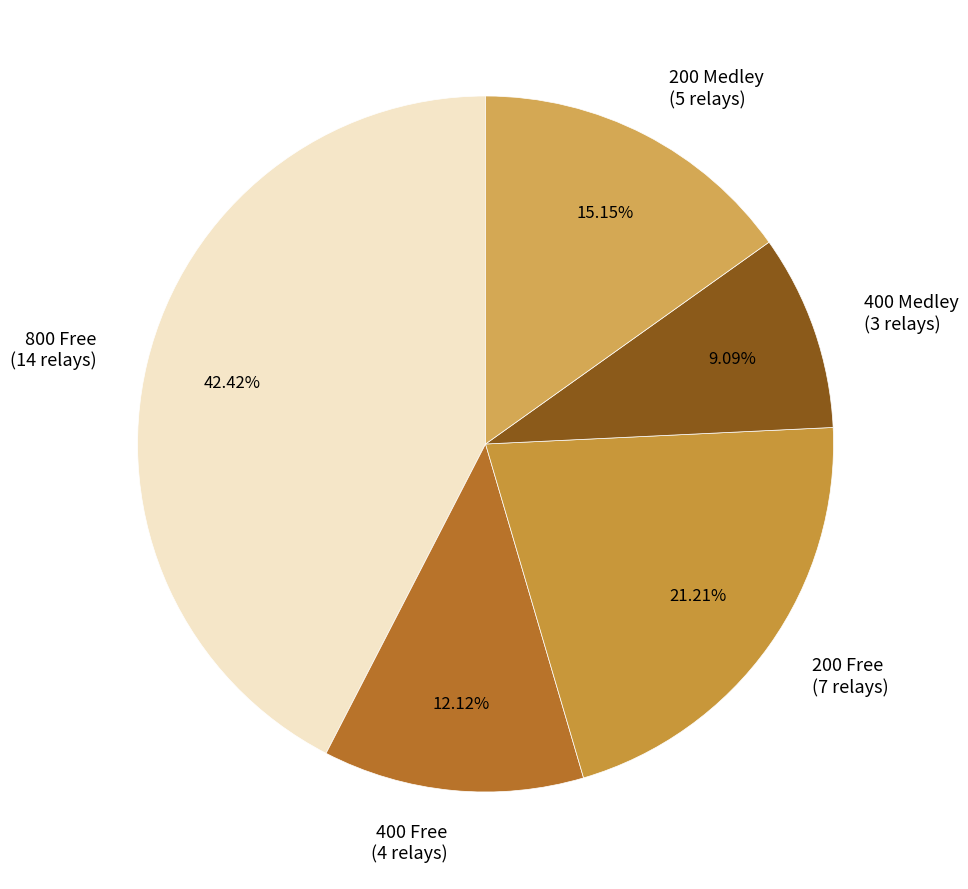

Combined, do 400 Free and 400 Medley account for over 50%?

No